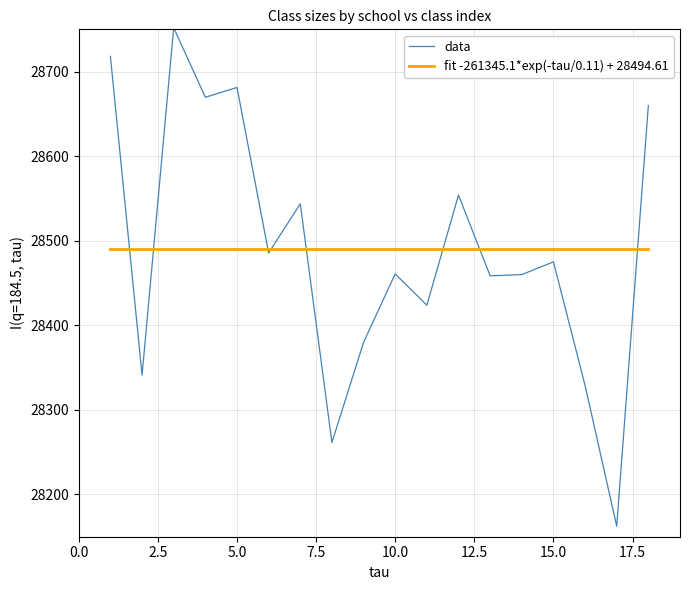

What is the difference between the second highest and minimum values in the data series?

555.5